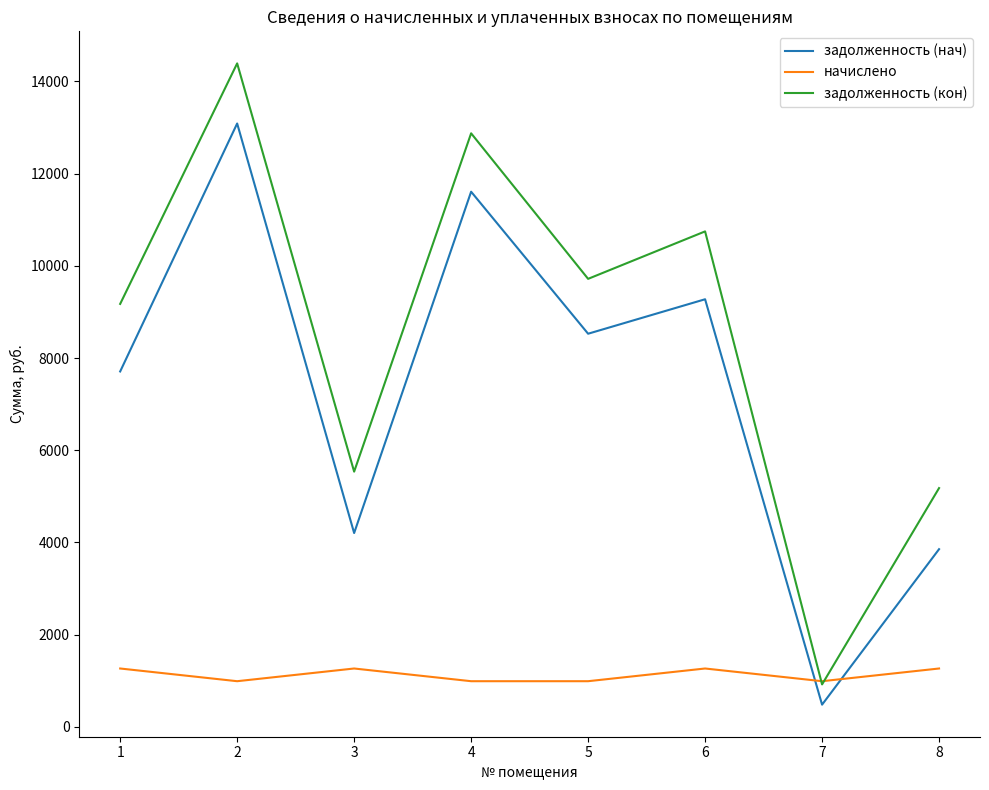

What is the maximum value shown in the chart?

14392.1